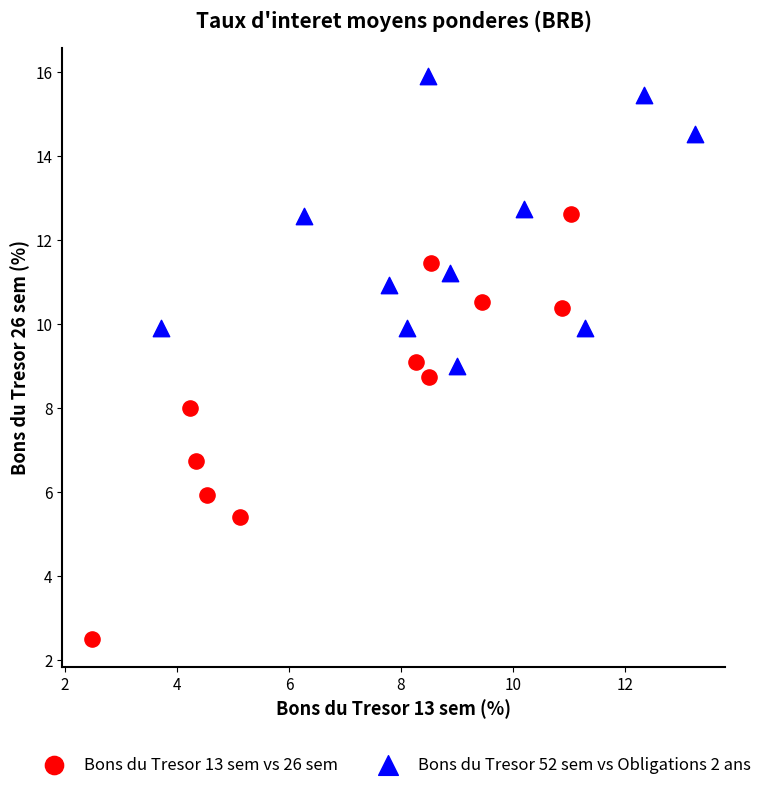

Which series reaches the minimum Y coordinate?

Bons du Tresor 13 sem vs 26 sem